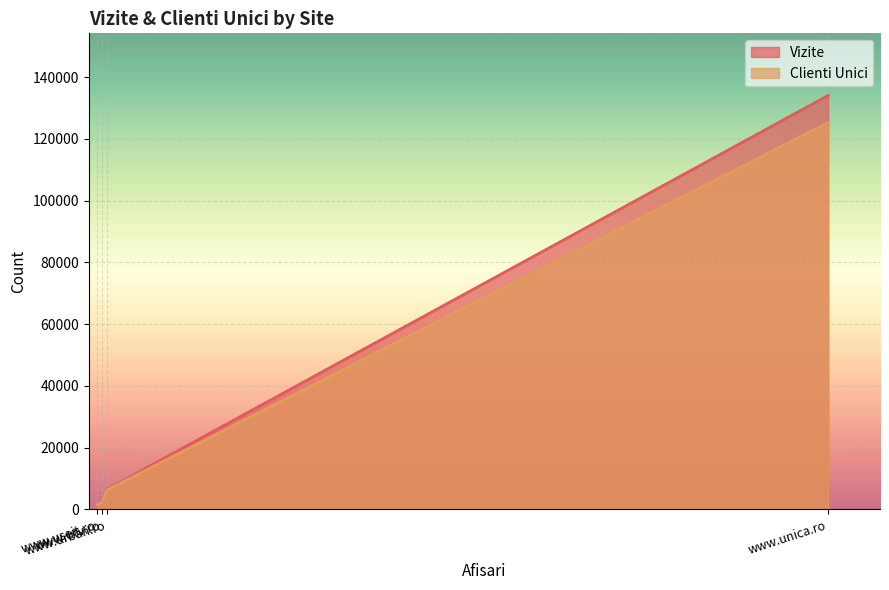

Is the value of Vizite at www.unica.ro greater than the value of Clienti Unici at www.utv.ro?

Yes